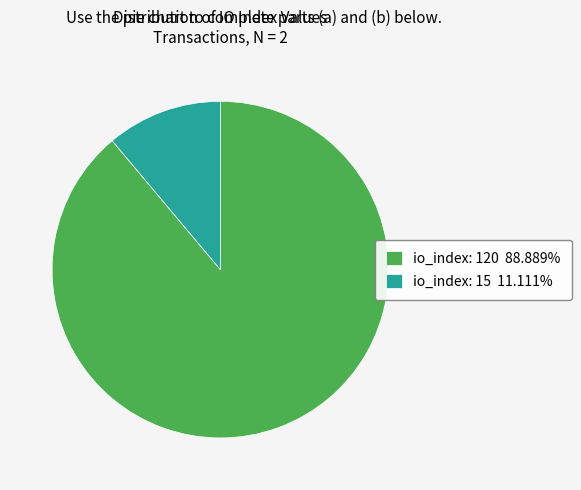

Does any single category account for the majority?

Yes